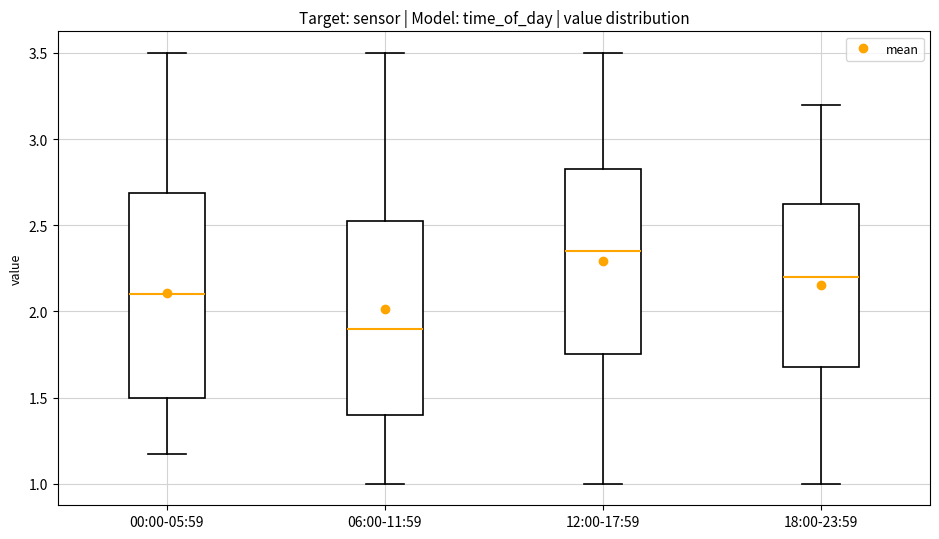

Comparing the boxes themselves (not the whiskers), which one is the tallest?

00:00-05:59